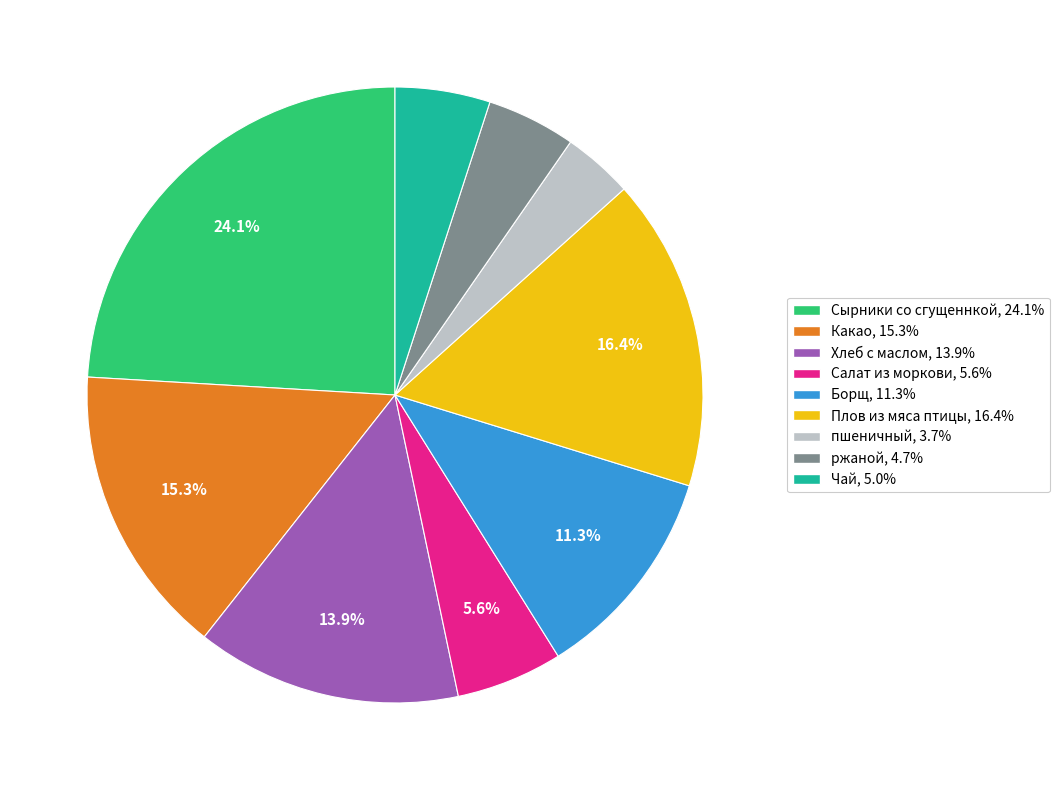

To the nearest percent, what is the difference between the пшеничный and Хлеб с маслом slice percentages?

10%